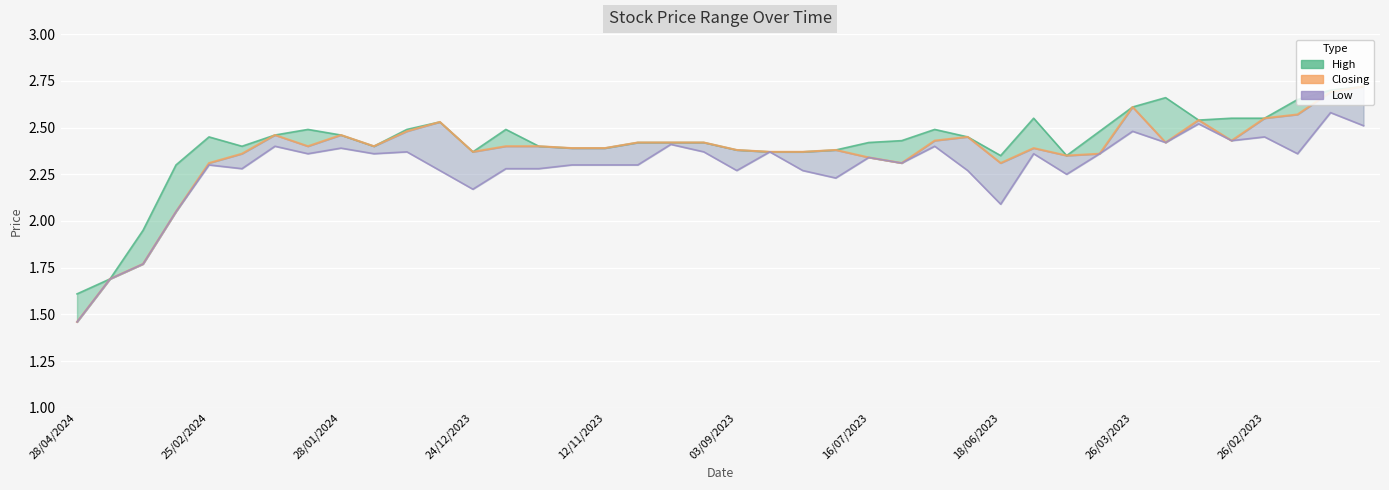

True or false: High and Closing intersect in this chart.

False